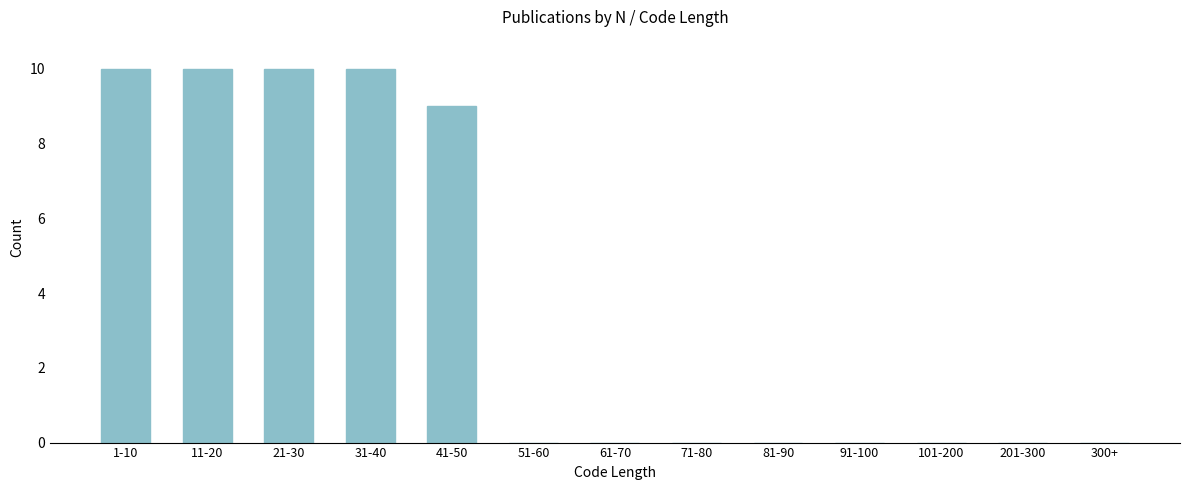

Reading left to right, extract all data points from this chart.

1-10=10	11-20=10	21-30=10	31-40=10	41-50=9	51-60=0	61-70=0	71-80=0	81-90=0	91-100=0	101-200=0	201-300=0	300+=0